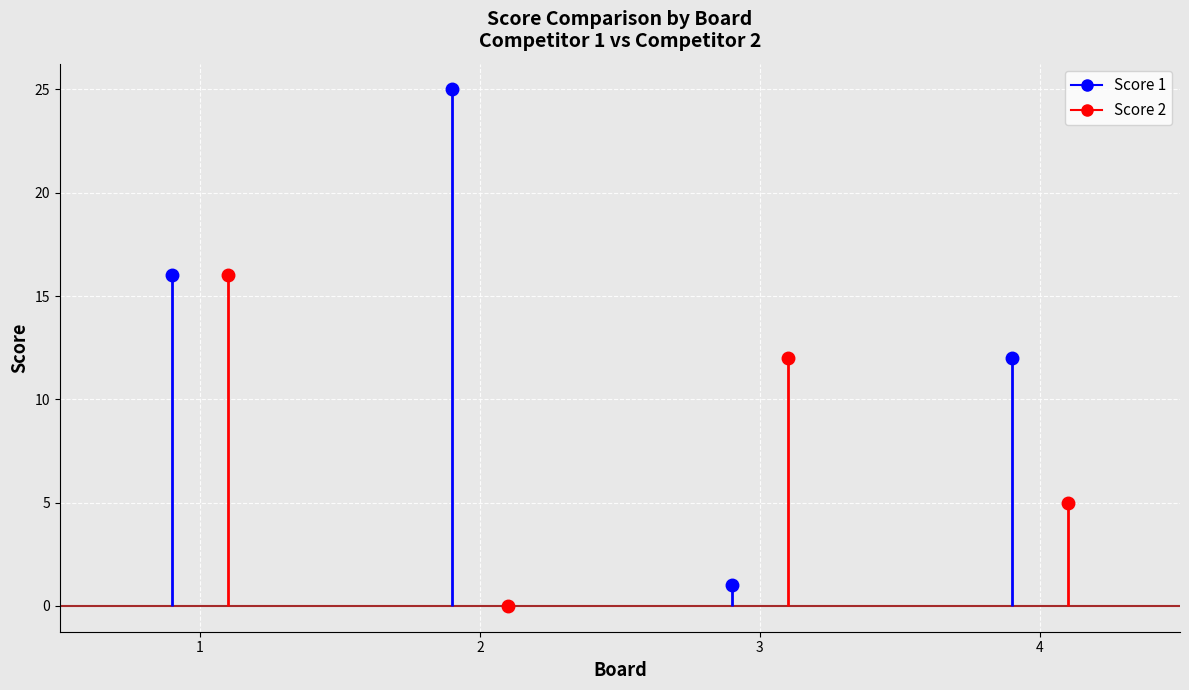

In Score 2, how many points are lower than both neighbors (excluding endpoints)?

1